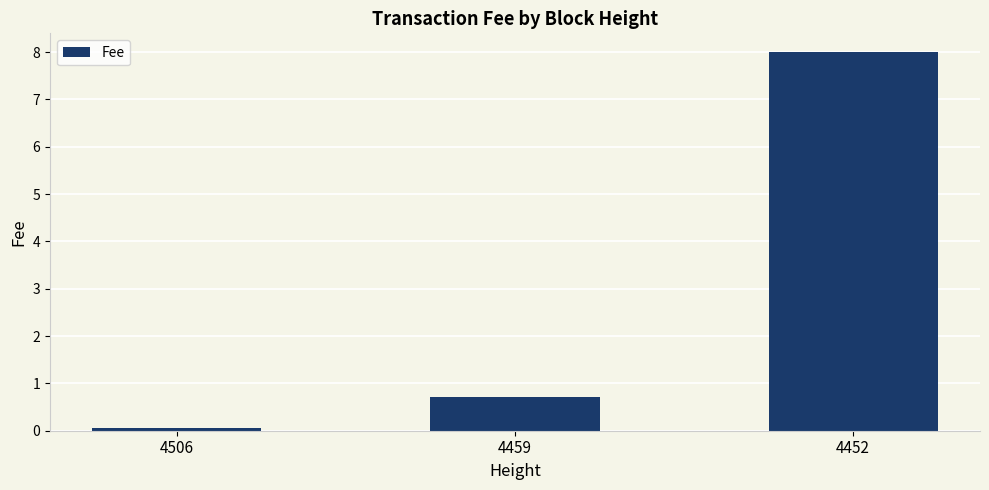

Rank the categories by value from highest to lowest.

4452, 4459, 4506